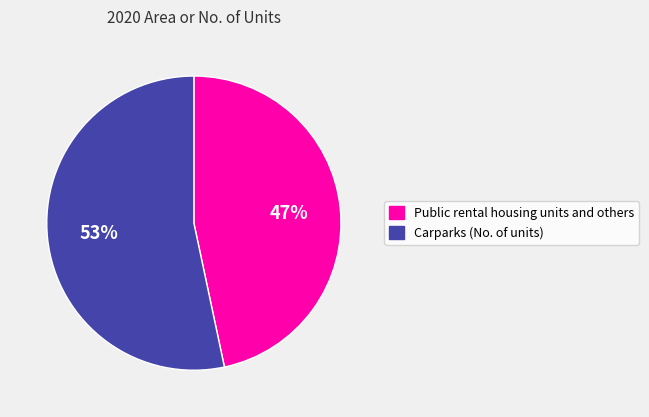

To the nearest percent, what is the average slice percentage?

50%